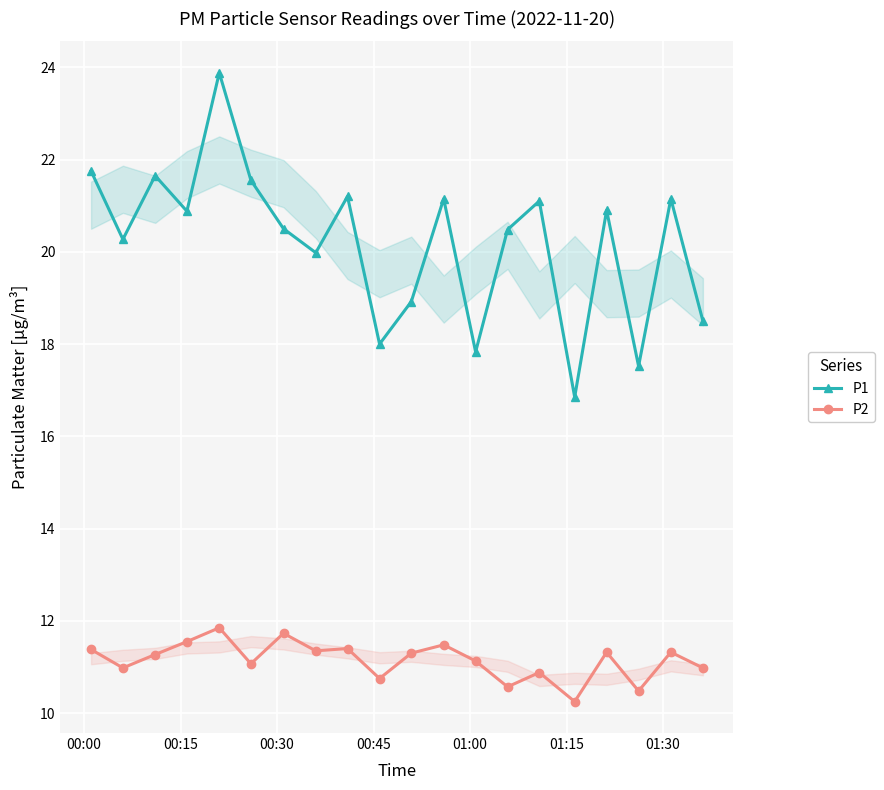

Rank the series by their maximum value, from highest to lowest.

P1, P2